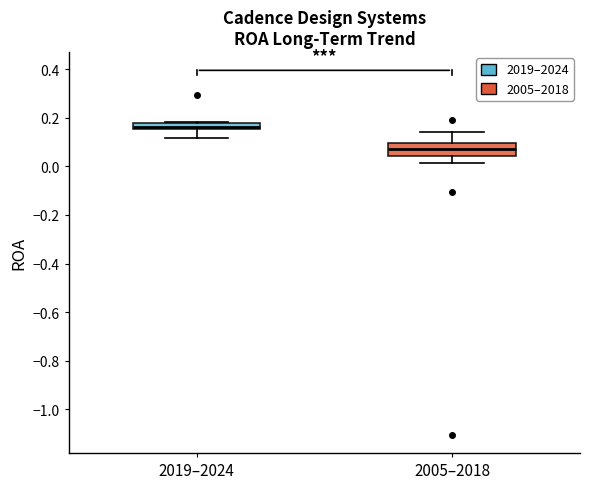

Which box has the highest median line?

2019–2024